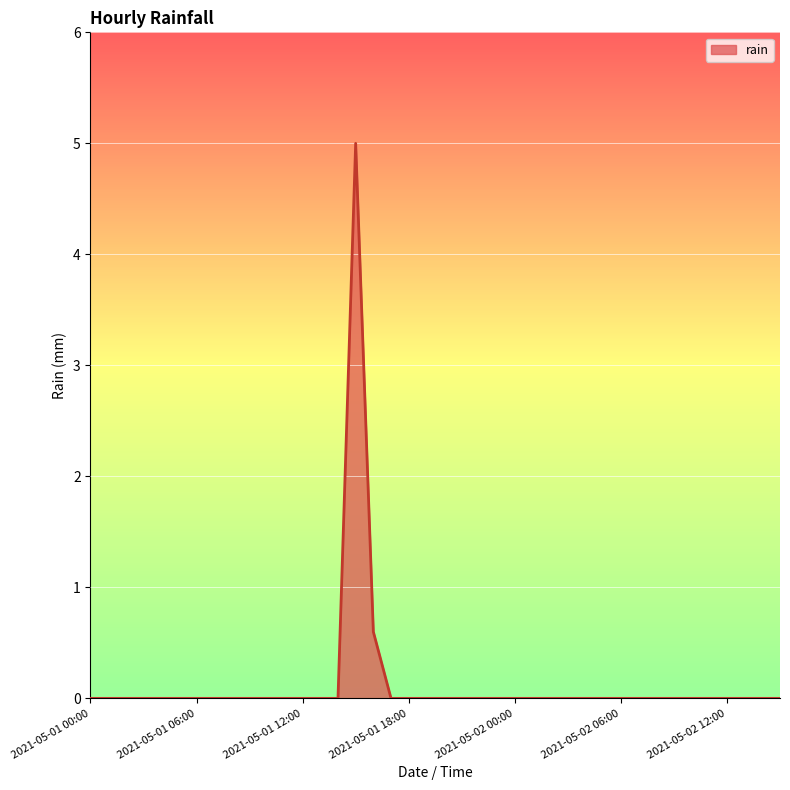

What is the maximum value shown in the chart?

5.0